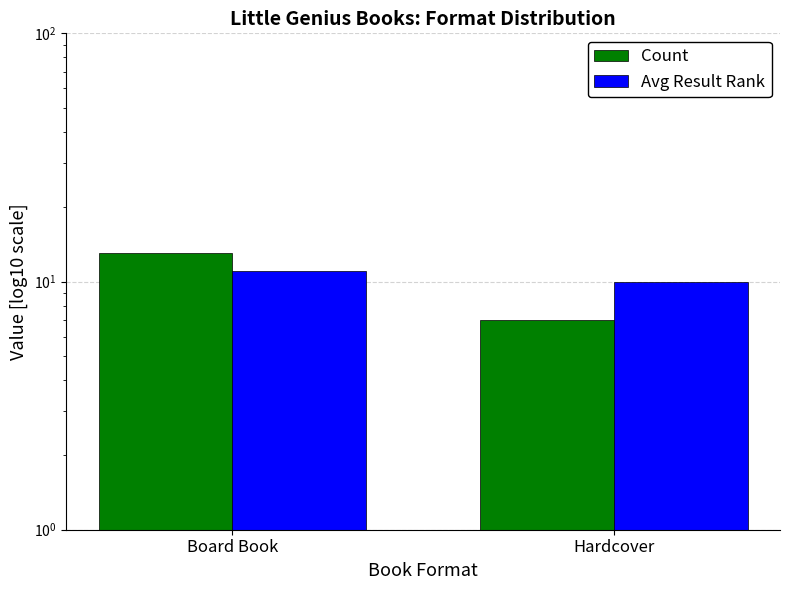

Reading left to right, what are all the values shown in this chart?

Count: 13	7
Avg Result Rank: 11	10